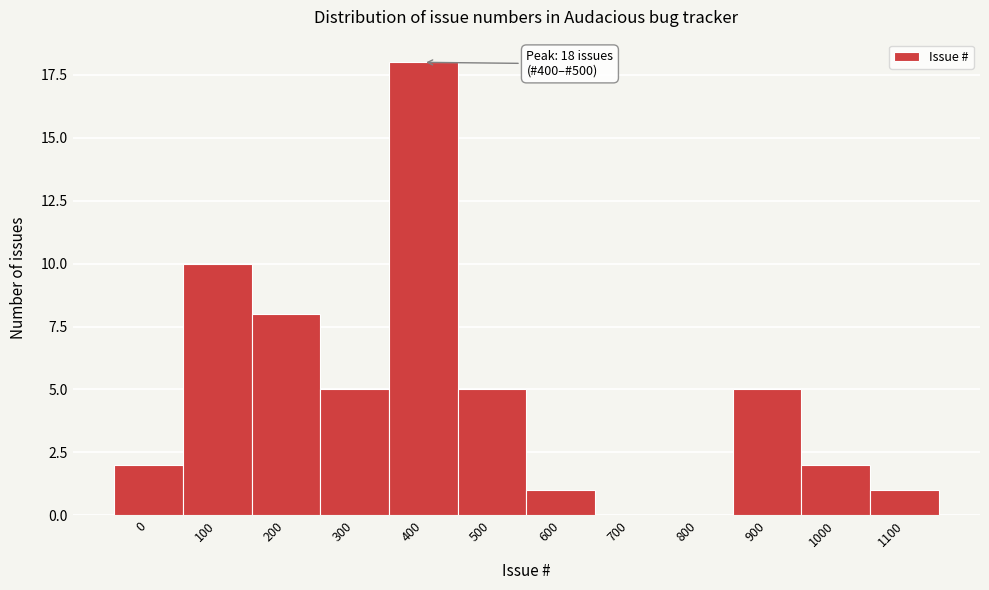

Reading left to right, list all the values displayed in this chart.

0=2	100=10	200=8	300=5	400=18	500=5	600=1	700=0	800=0	900=5	1000=2	1100=1